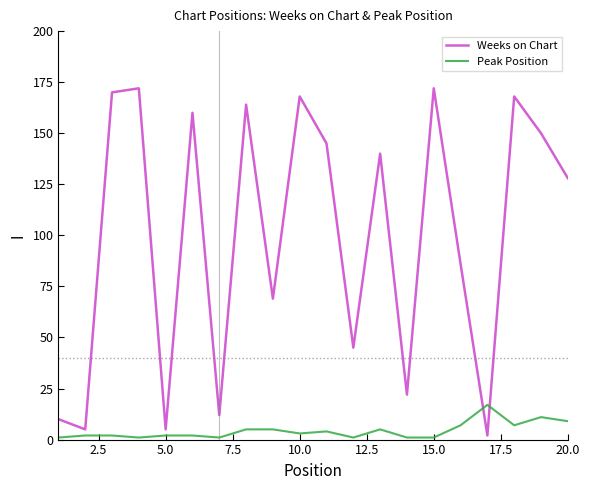

True or false: Weeks on Chart and Peak Position intersect in this chart.

True